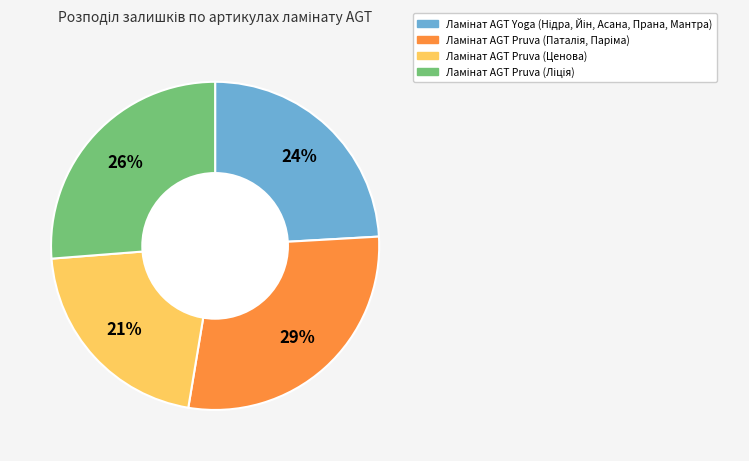

To the nearest percent, what is the average slice percentage?

25%